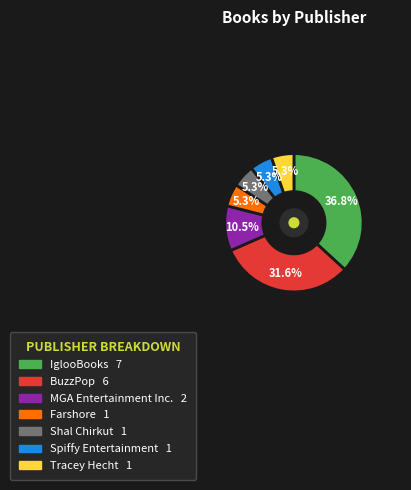

What portion of the pie excludes Spiffy Entertainment?

94.7%